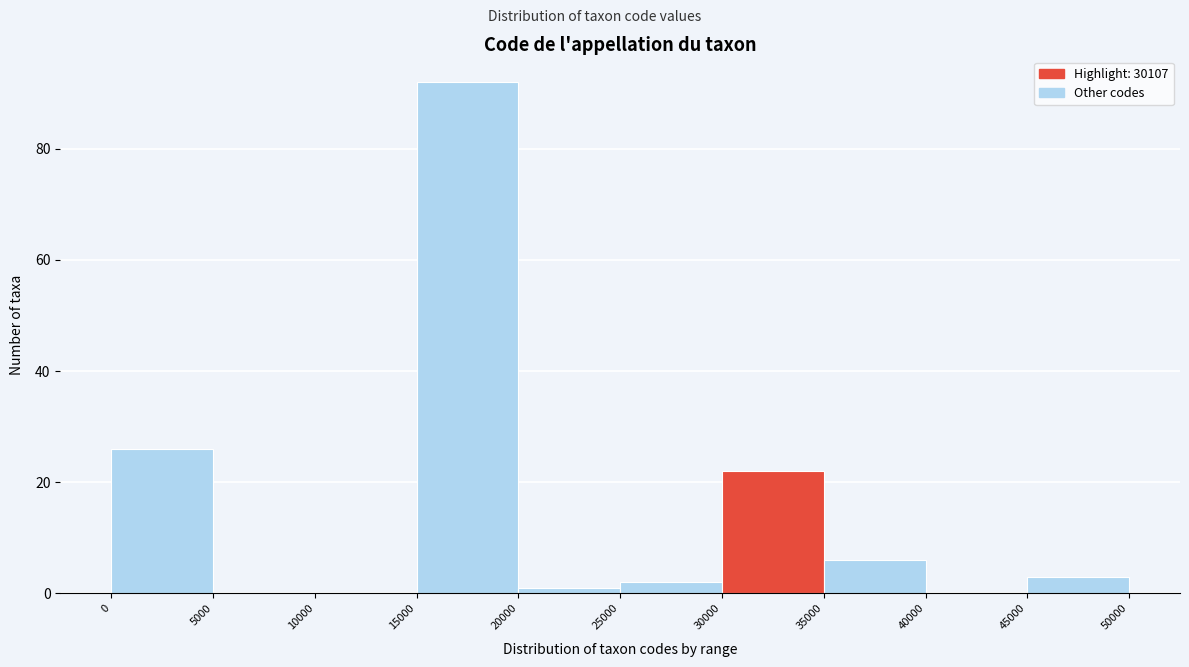

How tall is the bar that spans 30000 to 35000 on the x-axis? The values are not printed on the chart, so give them approximately, as read against the axis.

22